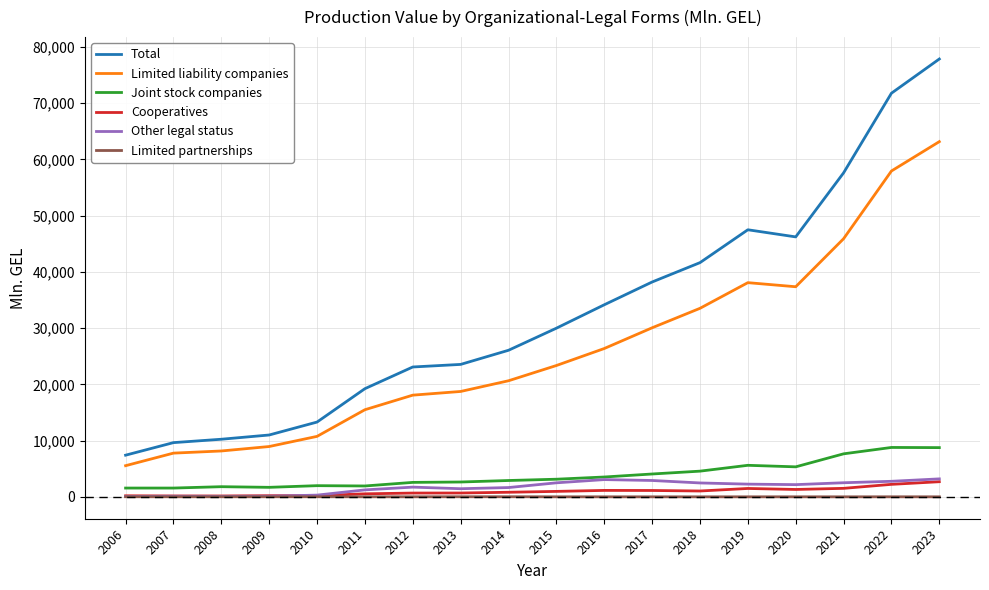

At which category is the sum across all series the highest?

2023